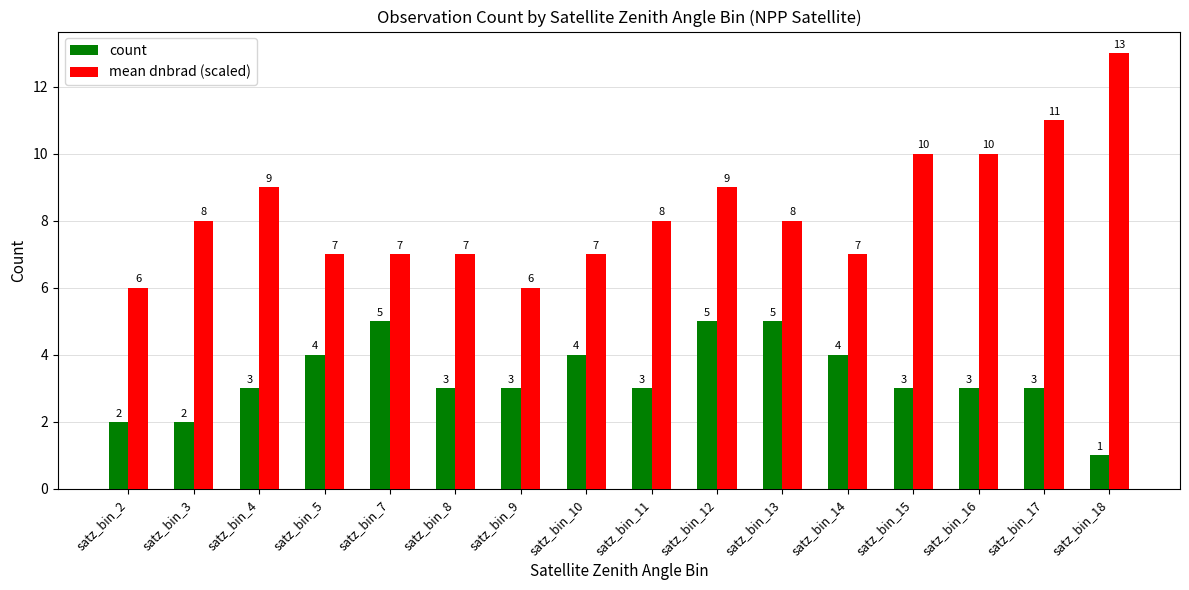

True or false: count has a value of 5 at satz_bin_13.

True